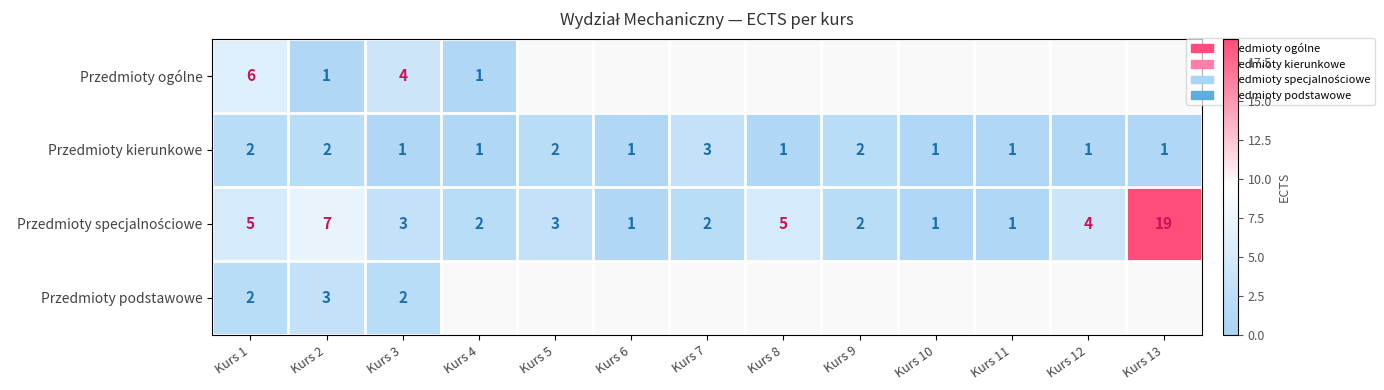

True or false: Przedmioty ogólne has a value of 3 at Kurs 3.

False